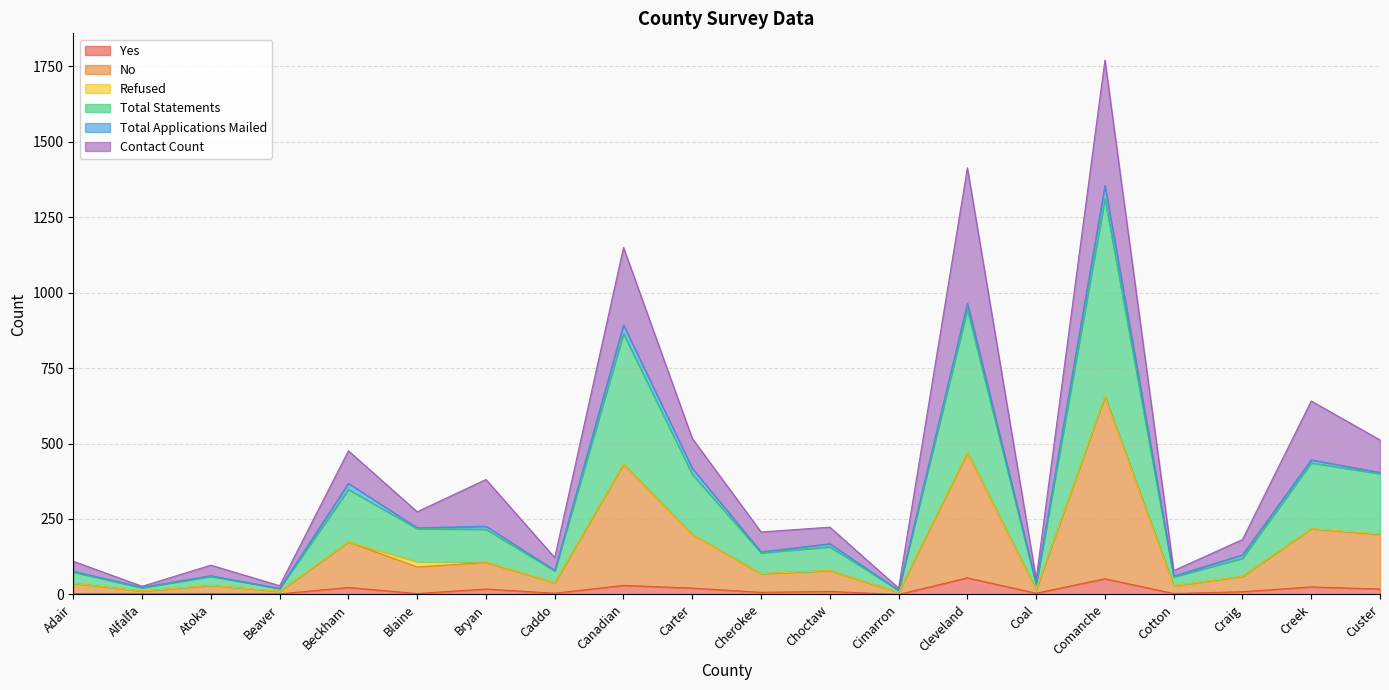

At which category is the sum across all series the highest?

Comanche